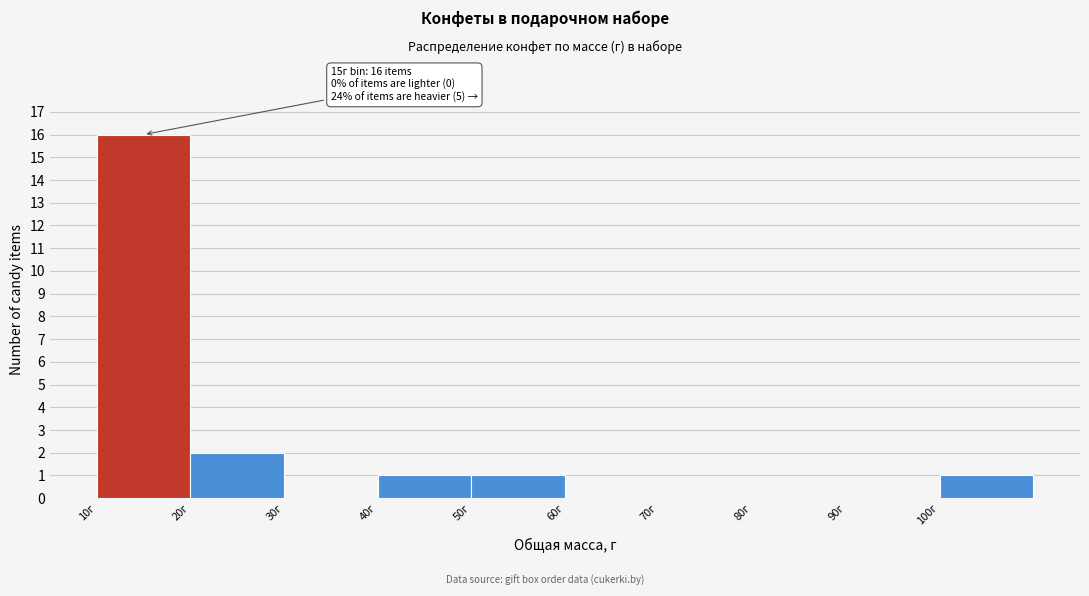

Over which range of the x-axis is the bar tallest?

10 to 20